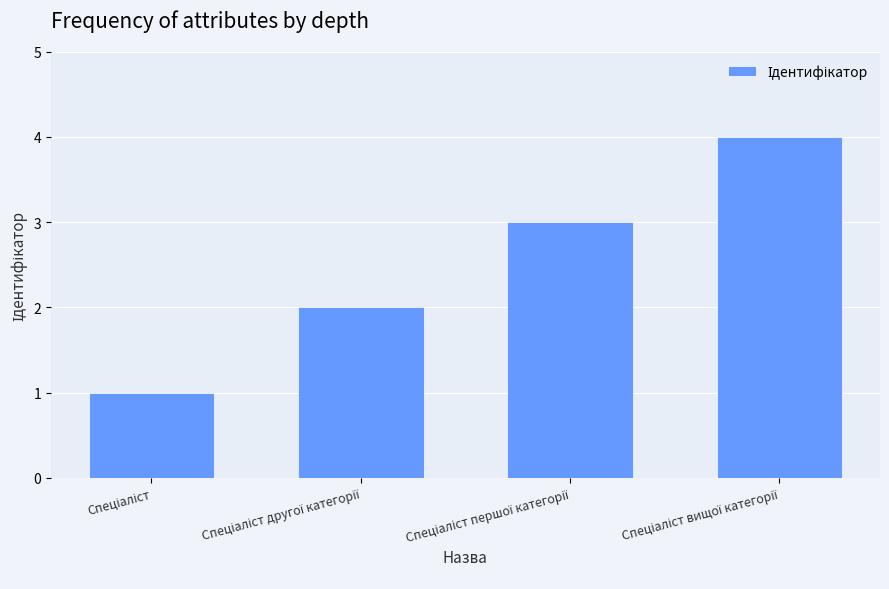

What is the difference between the maximum and minimum values?

3